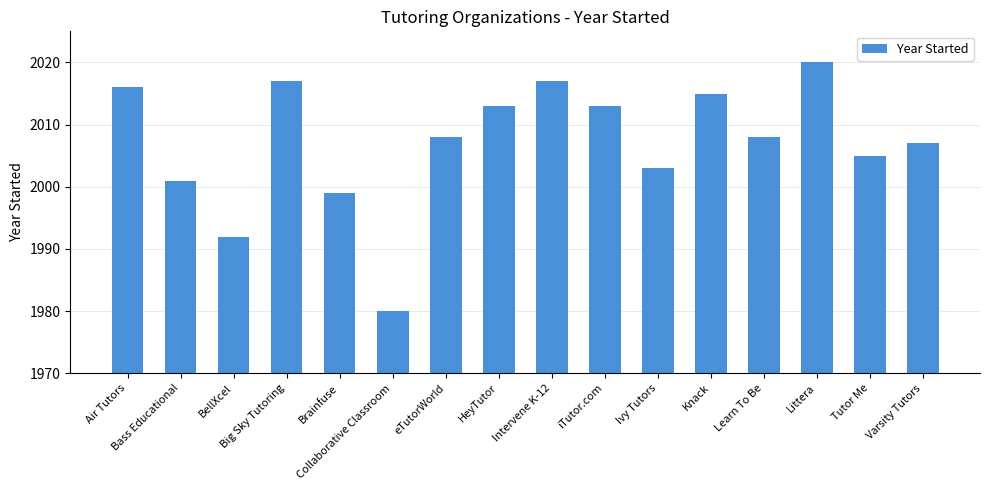

Reading right to left, extract all data points from this chart.

2007	2005	2020	2008	2015	2003	2013	2017	2013	2008	1980	1999	2017	1992	2001	2016